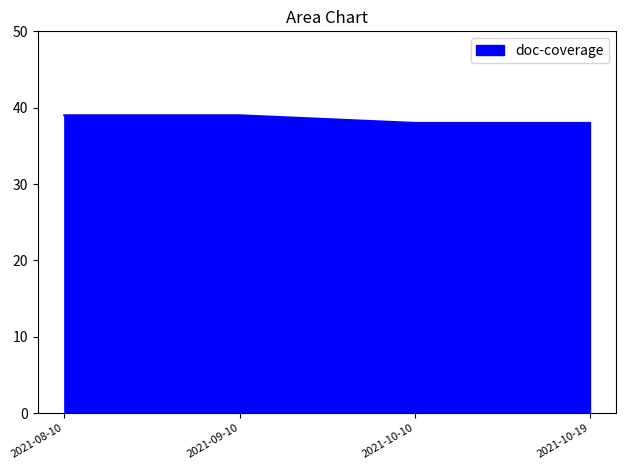

Between 2021-10-10 and 2021-08-10, which is larger?

2021-08-10